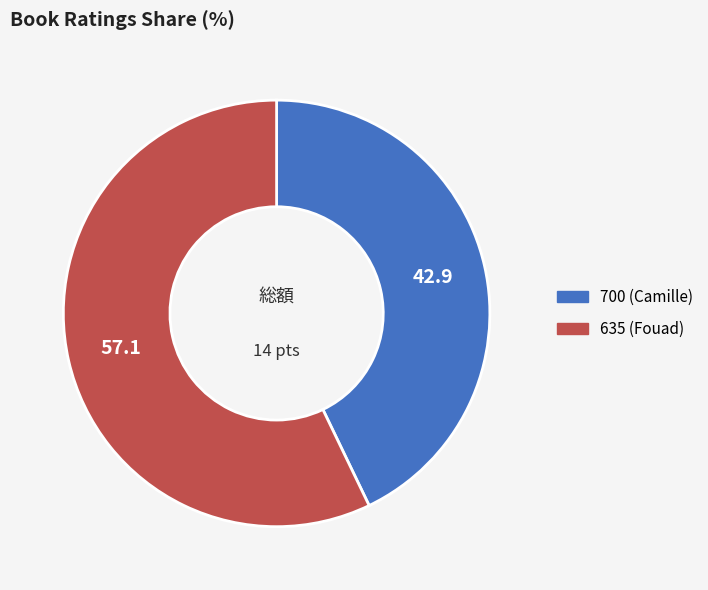

Do 700 (Camille) and 635 (Fouad) together represent more than half of the pie?

Yes